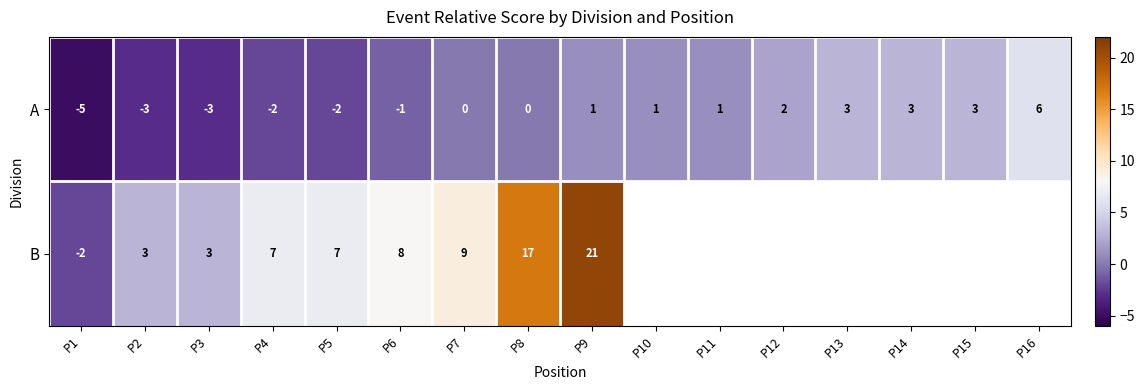

Which series changed the most between P2 and P5?

B